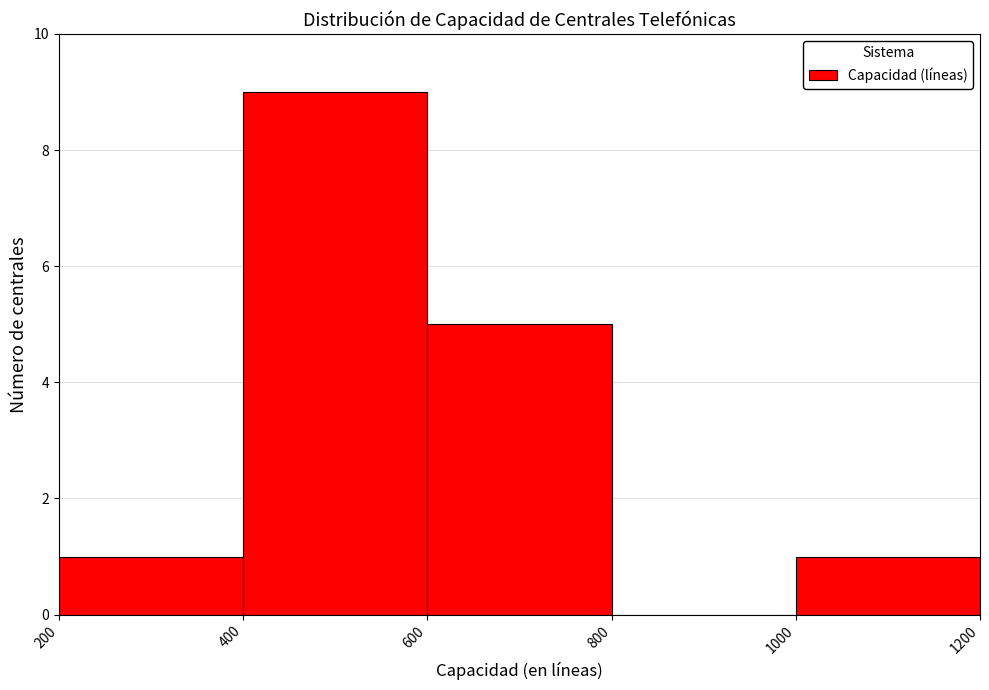

Over which range of the x-axis is the bar tallest?

400 to 600